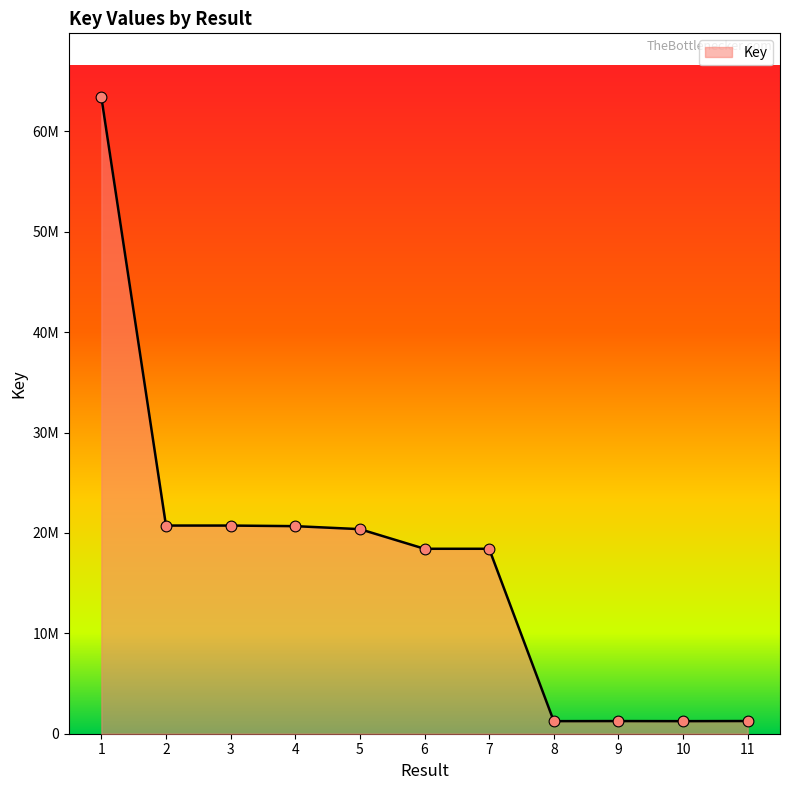

What is the change in value from 8 to 10?

-752